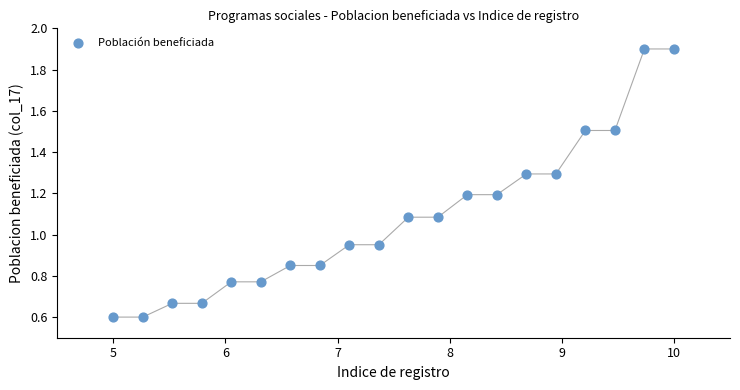

What is the range of X values (max minus min)?

5.0